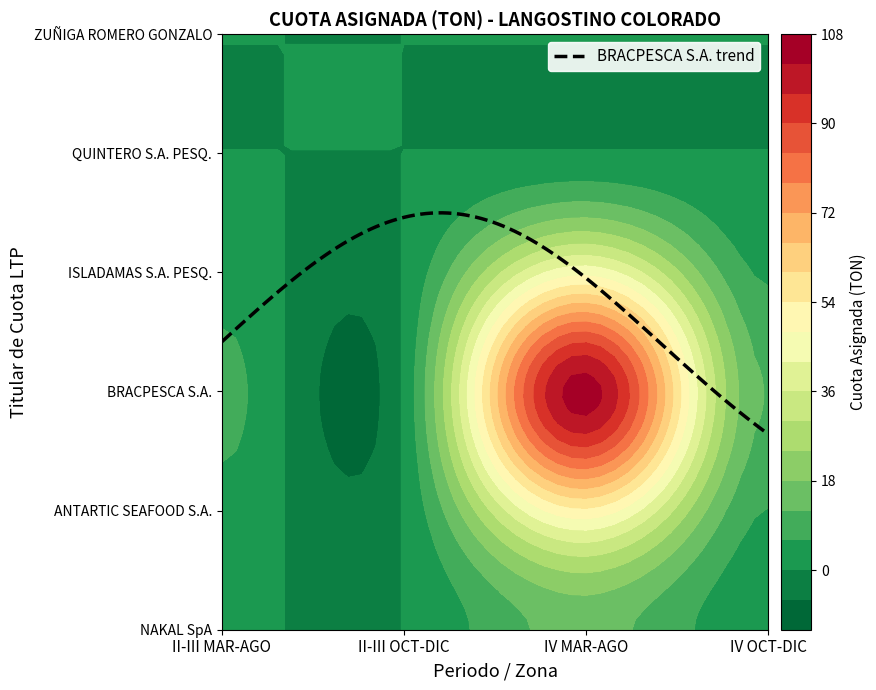

Reading left to right, extract all data points from this chart.

NAKAL SpA: II-III MAR-AGO=1.0	II-III OCT-DIC=0.1	IV MAR-AGO=14.2	IV OCT-DIC=1.6
ANTARTIC SEAFOOD S.A.: II-III MAR-AGO=3.9	II-III OCT-DIC=0.5	IV MAR-AGO=52.6	IV OCT-DIC=5.8
BRACPESCA S.A.: II-III MAR-AGO=7.7	II-III OCT-DIC=1.0	IV MAR-AGO=104.8	IV OCT-DIC=11.5
ISLADAMAS S.A. PESQ.: II-III MAR-AGO=3.4	II-III OCT-DIC=0.4	IV MAR-AGO=45.9	IV OCT-DIC=5.1
QUINTERO S.A. PESQ.: II-III MAR-AGO=0.0	II-III OCT-DIC=0.0	IV MAR-AGO=0.4	IV OCT-DIC=0.0
ZUÑIGA ROMERO GONZALO: II-III MAR-AGO=0.0	II-III OCT-DIC=0.0	IV MAR-AGO=0.1	IV OCT-DIC=0.0